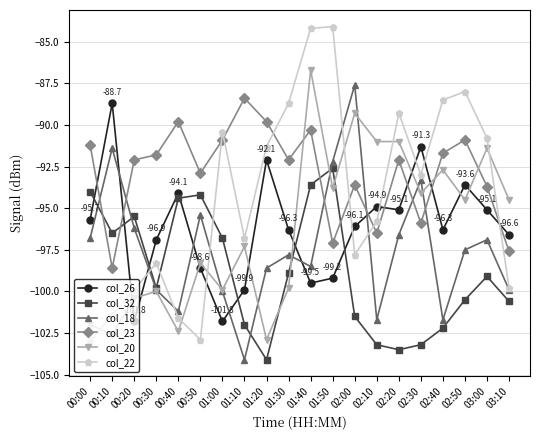

What is the spread (max minus min) of values at 00:20?

9.7